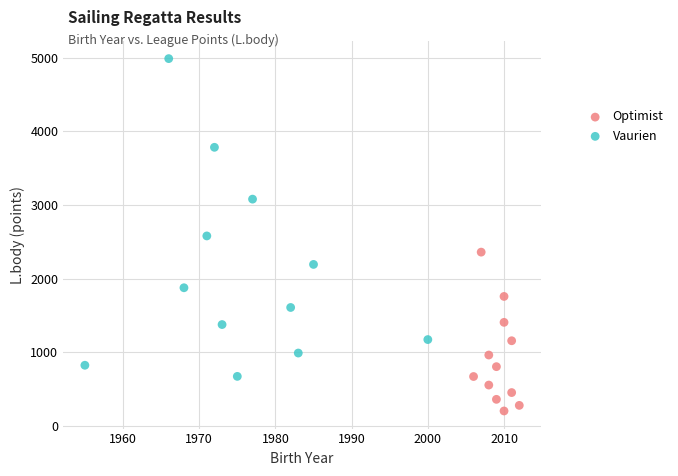

What are all the series names shown in the legend?

Optimist, Vaurien